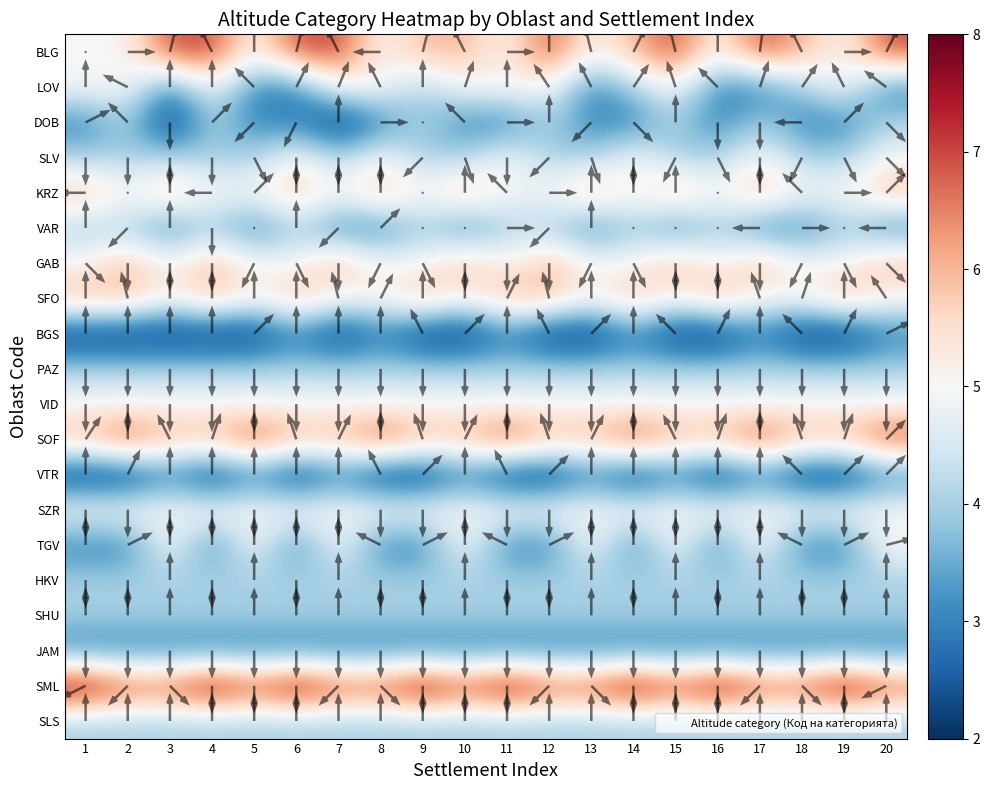

Where is BGS nearest to the value 2?

1